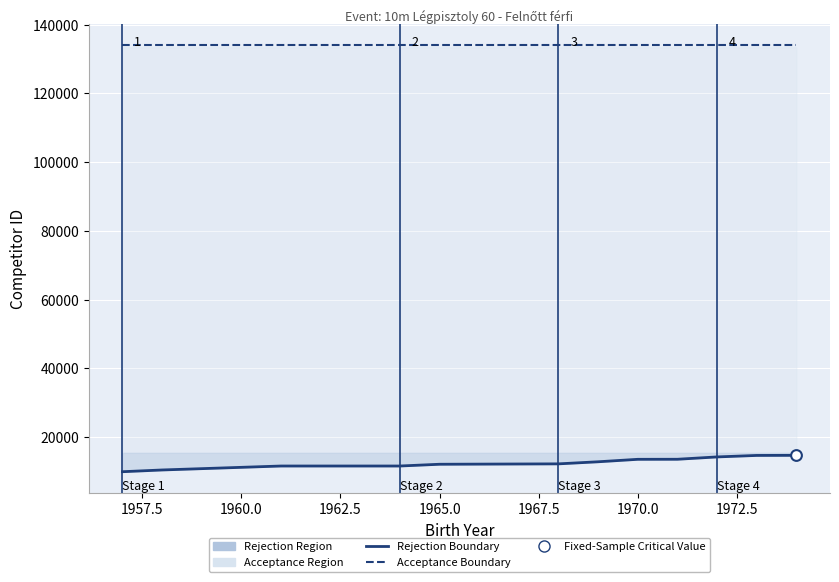

Which series contains the highest Y value?

Acceptance Boundary